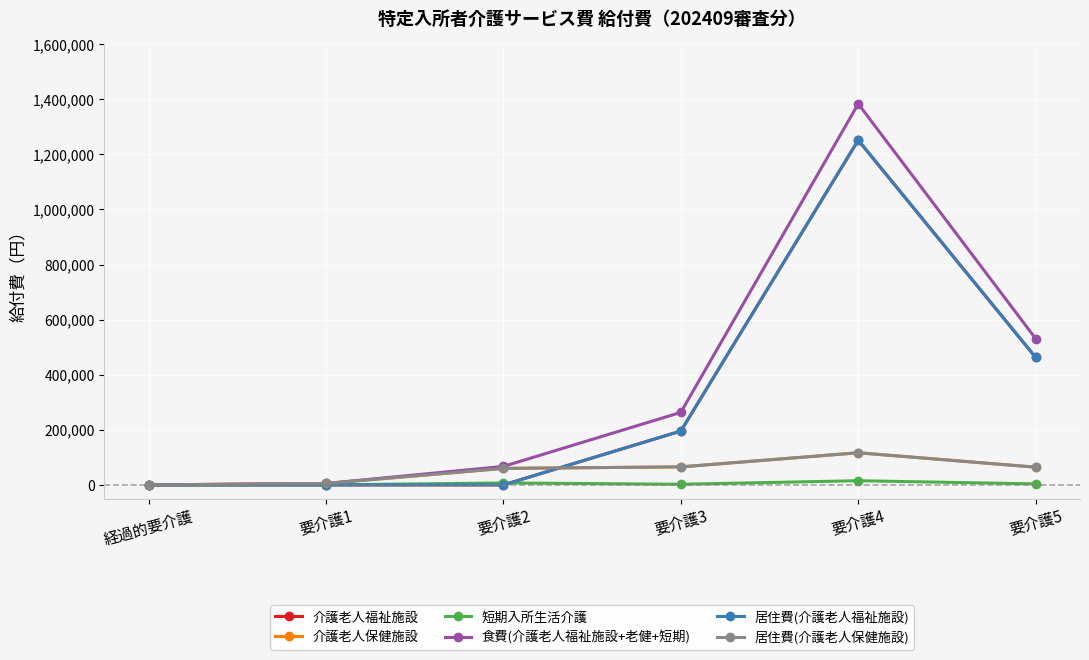

Does the chart have visible grid lines?

Yes